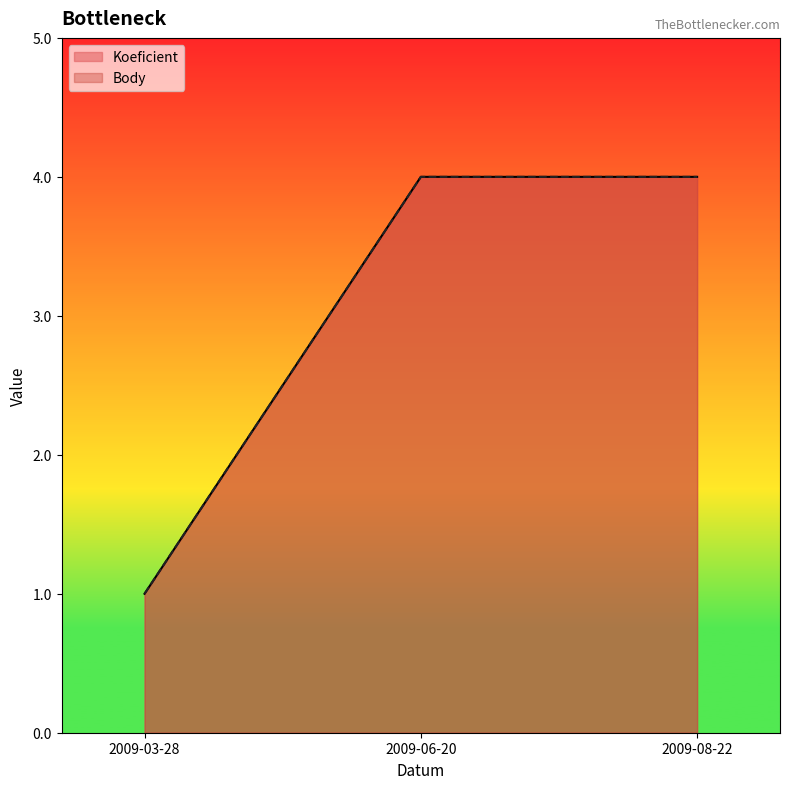

What position from the left is 2009-08-22?

3